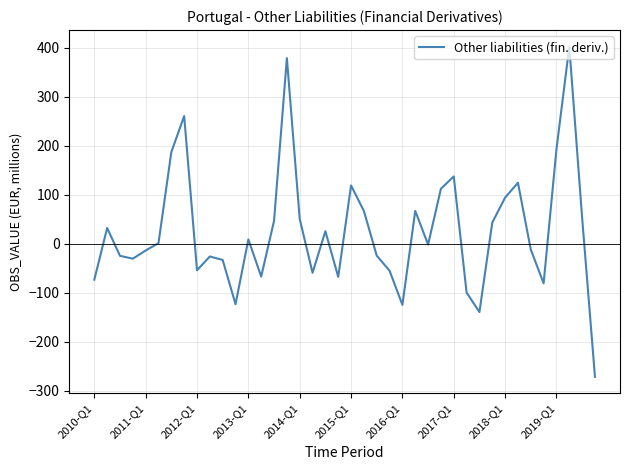

What is the greatest value displayed?

402.2